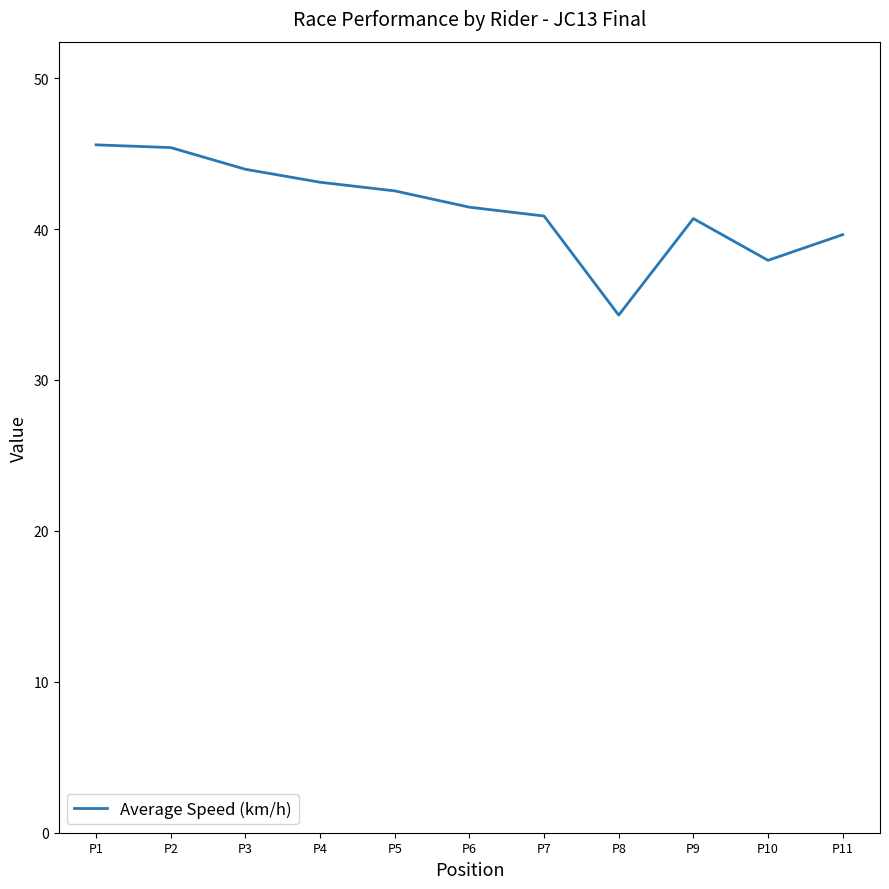

What is the difference between the second highest and minimum values?

11.1